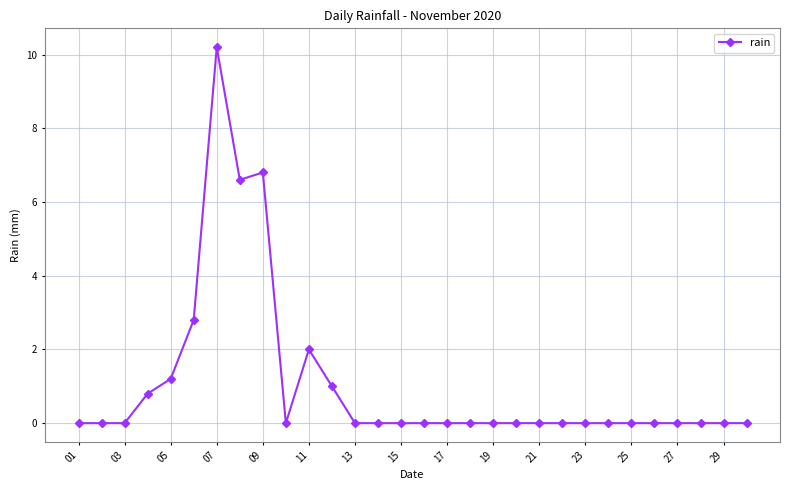

What is the sum of all values?

31.4